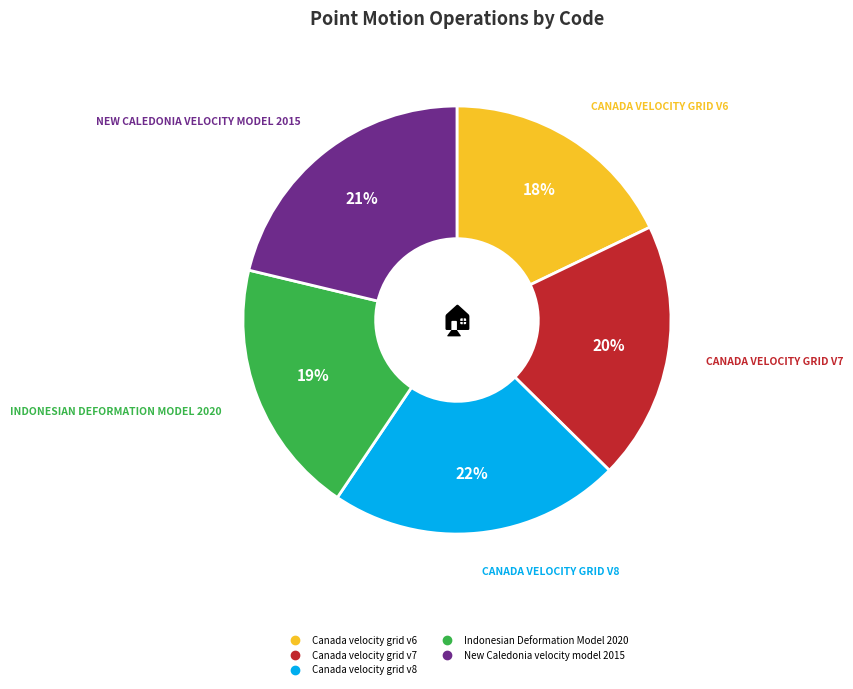

Do New Caledonia velocity model 2015 and Canada velocity grid v8 together represent more than half of the pie?

No